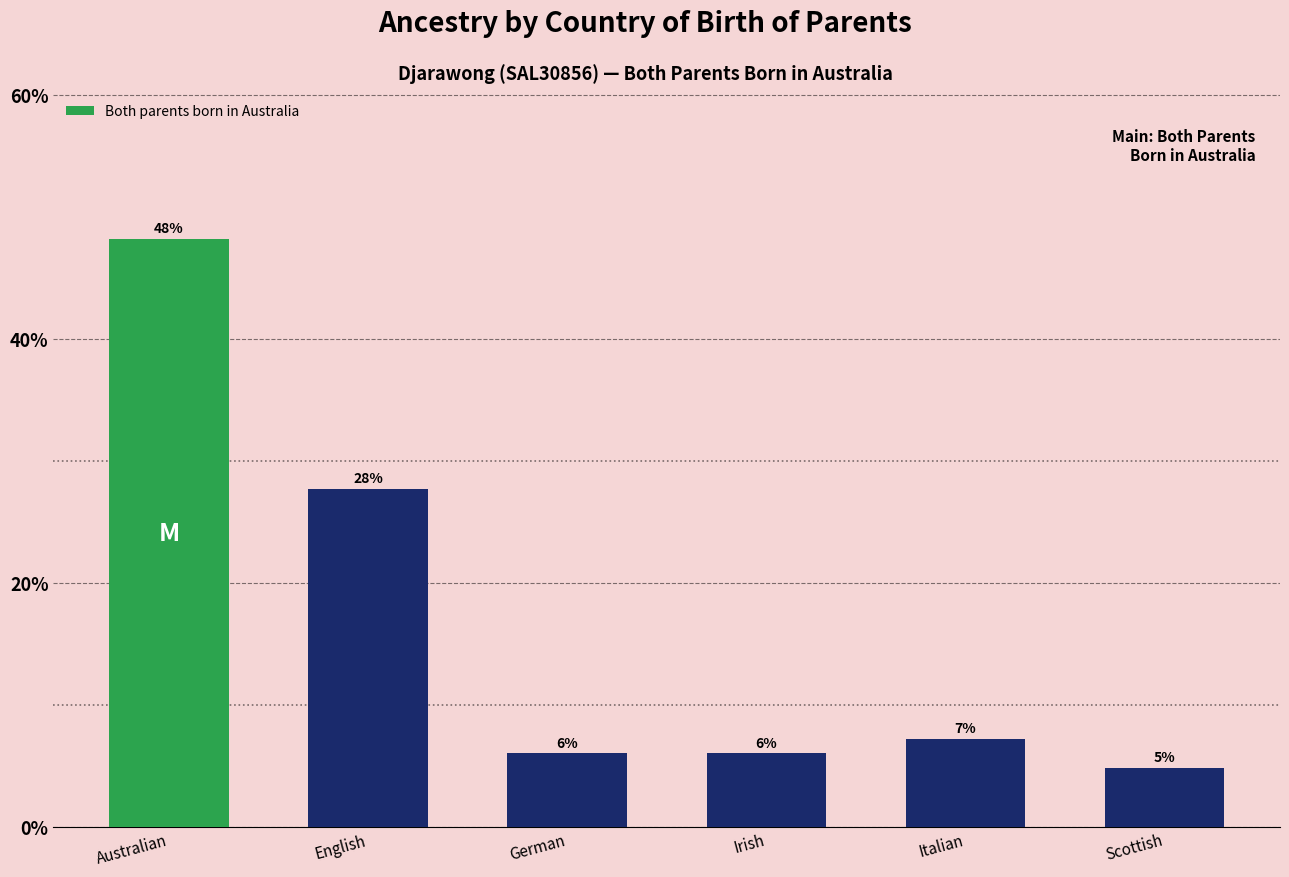

The value at German is 10.5. True or false?

False